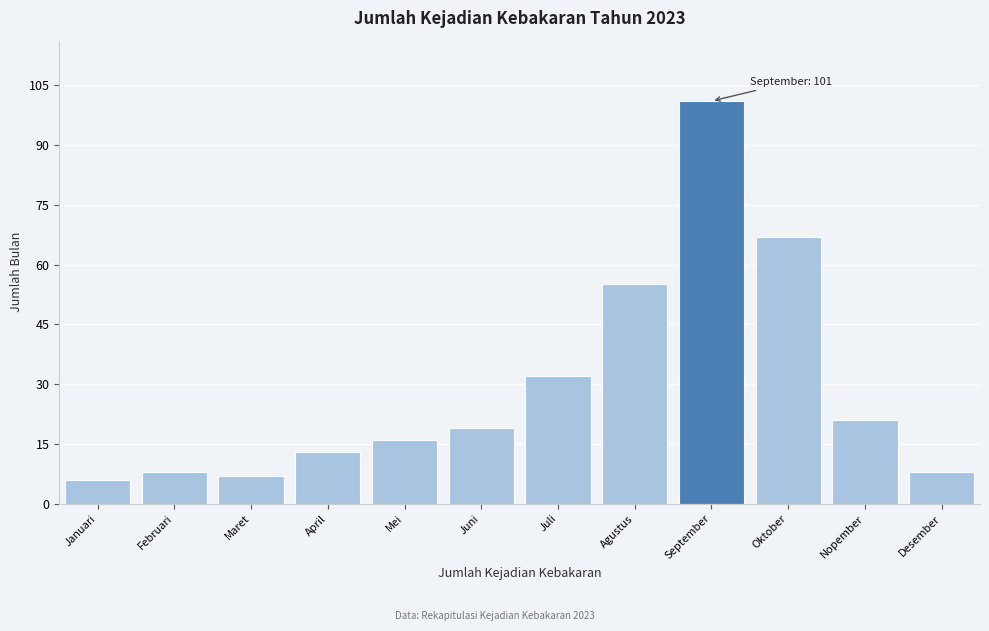

Reading right to left, extract all data points from this chart.

Desember=8	Nopember=21	Oktober=67	September=101	Agustus=55	Juli=32	Juni=19	Mei=16	April=13	Maret=7	Februari=8	Januari=6